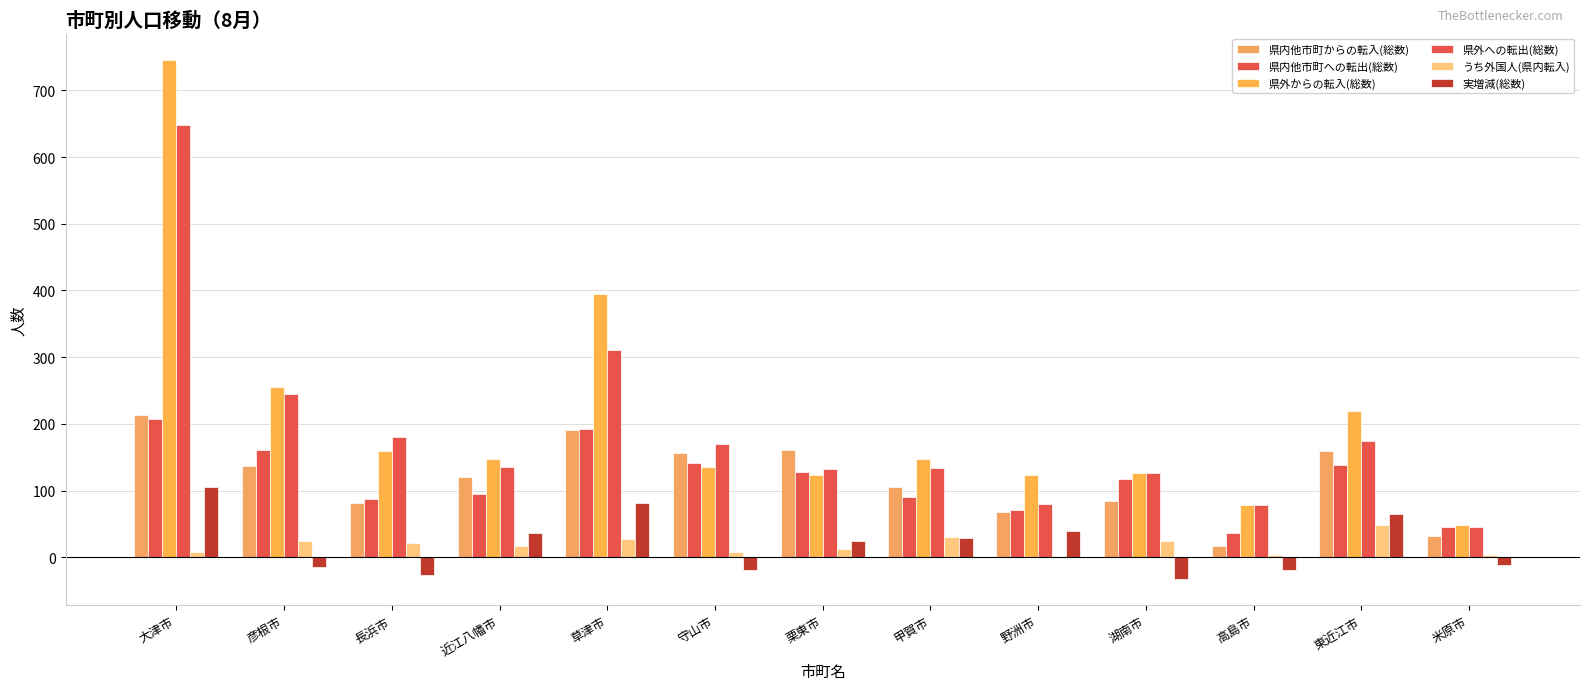

What is the spread (max minus min) of values at 長浜市?

206